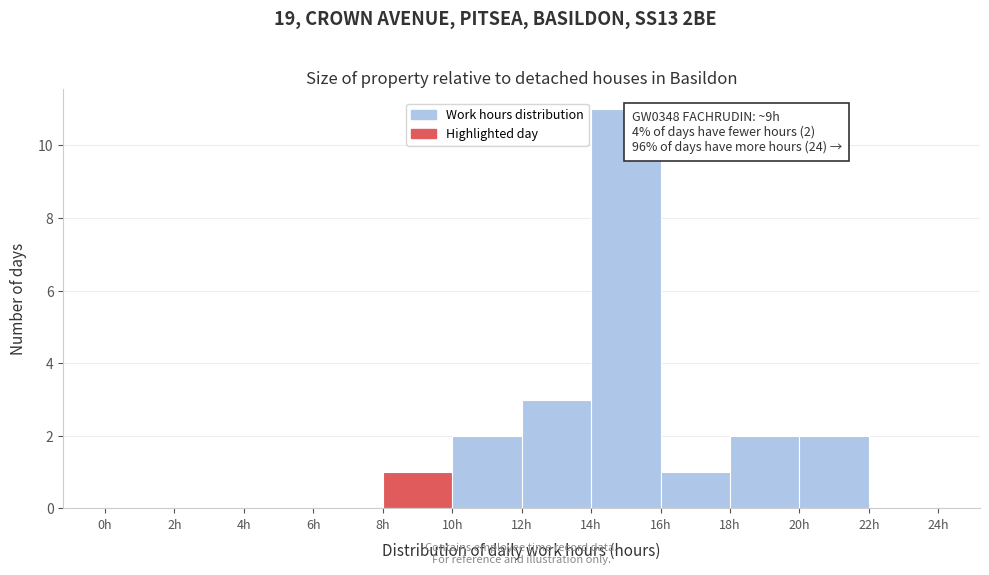

Which range on the x-axis has the tallest bar?

14 to 16